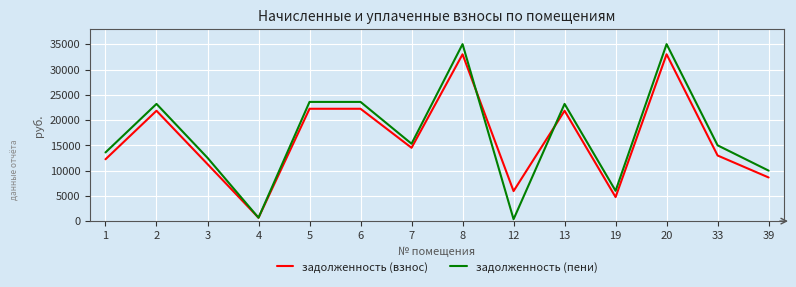

Which series has the largest range (max minus min)?

задолженность (пени)